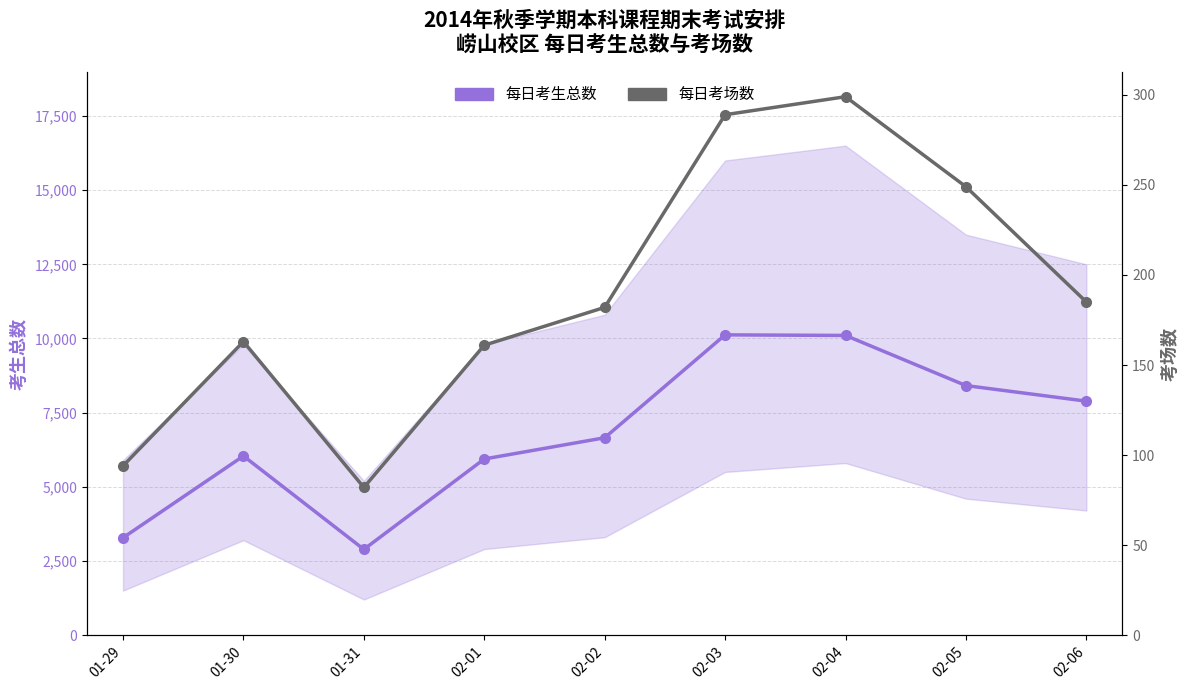

How many values in the 每日考生总数 series are below 6653?

4